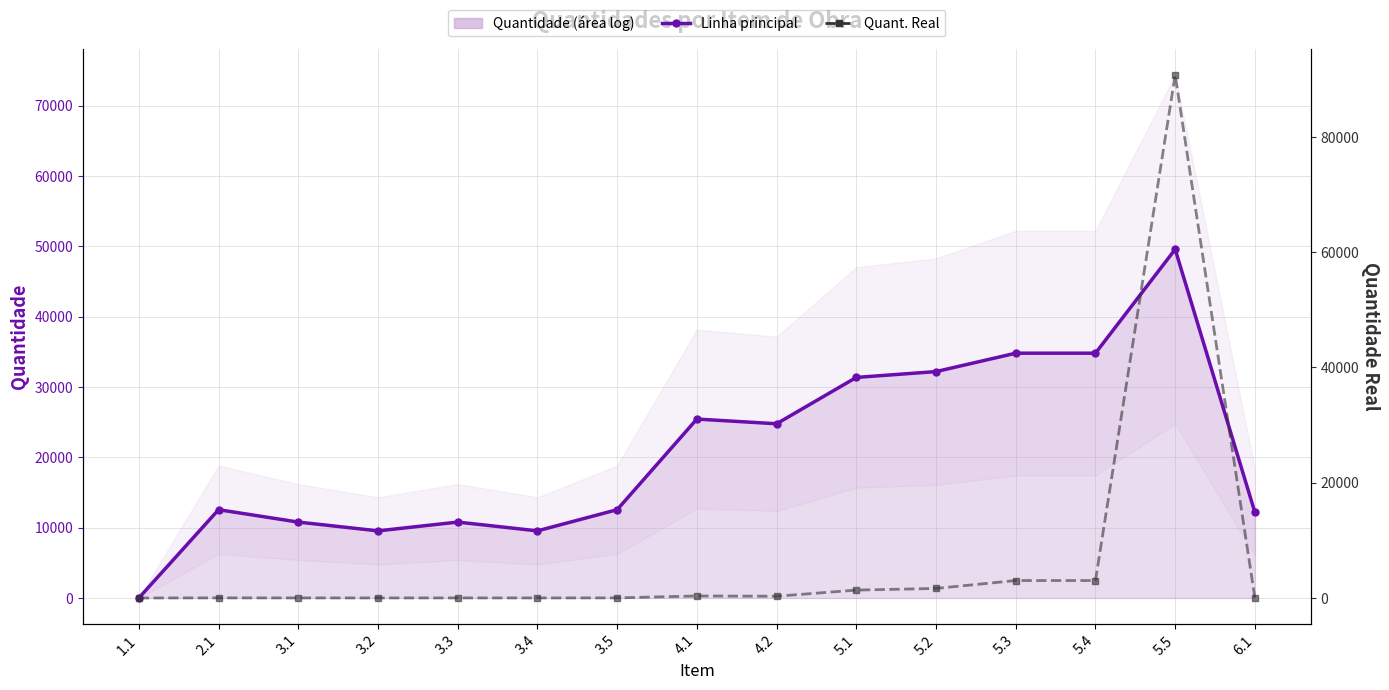

Rank the categories by Quant. Real value from highest to lowest.

5.5, 5.3, 5.4, 5.2, 5.1, 4.1, 4.2, 2.1, 3.5, 6.1, 3.1, 3.3, 3.2, 3.4, 1.1